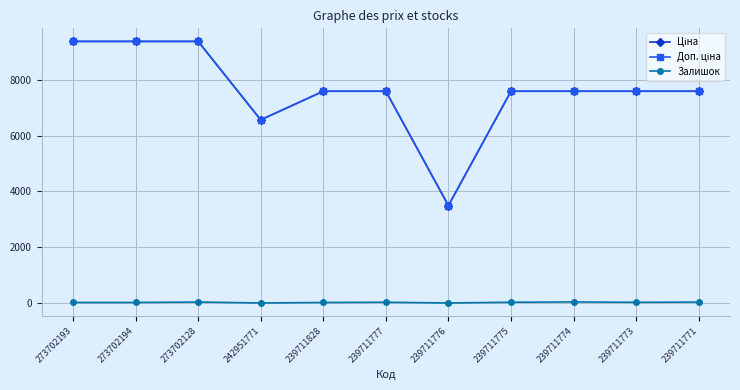

What is the total value across all series at 242951771?

13137.5